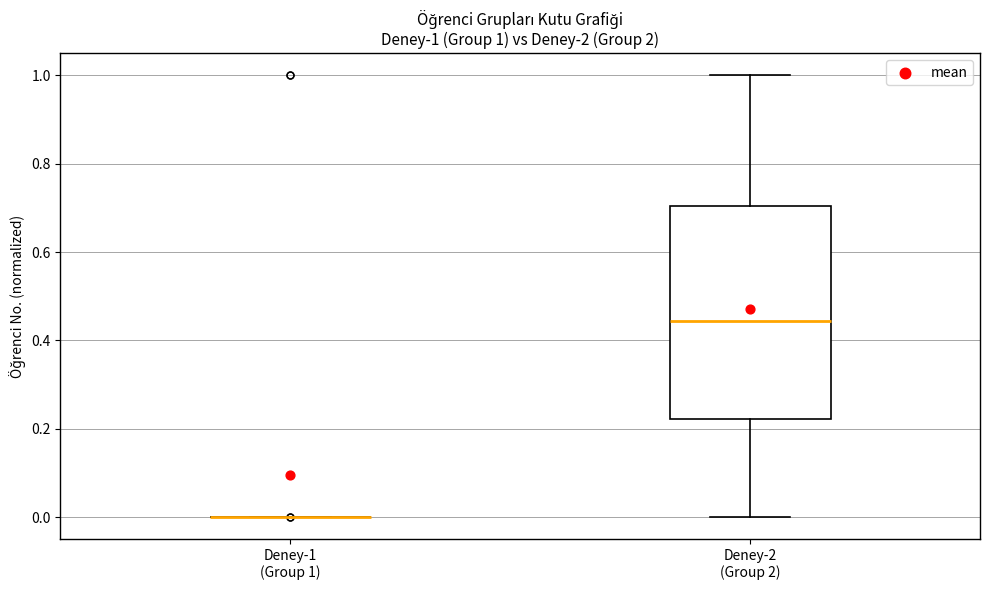

Which box is the tallest, from its lower edge to its upper edge?

Deney-2 (Group 2)